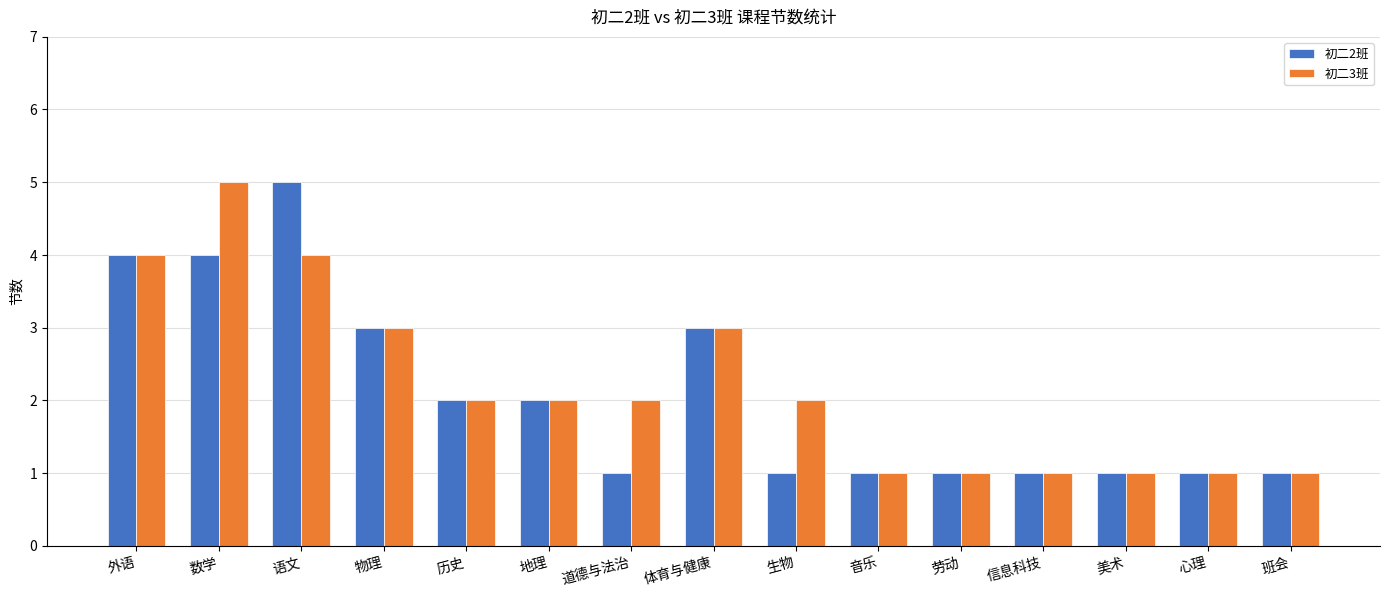

Reading left to right, what are all the values shown in this chart?

初二2班: 4	4	5	3	2	2	1	3	1	1	1	1	1	1	1
初二3班: 4	5	4	3	2	2	2	3	2	1	1	1	1	1	1